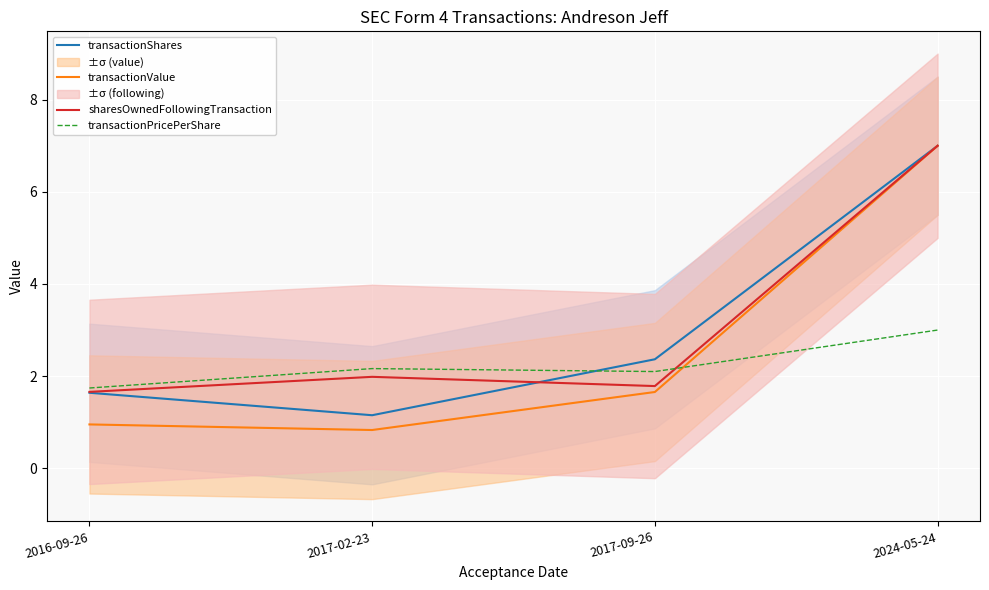

How many interior local valleys does the transactionValue series have?

1